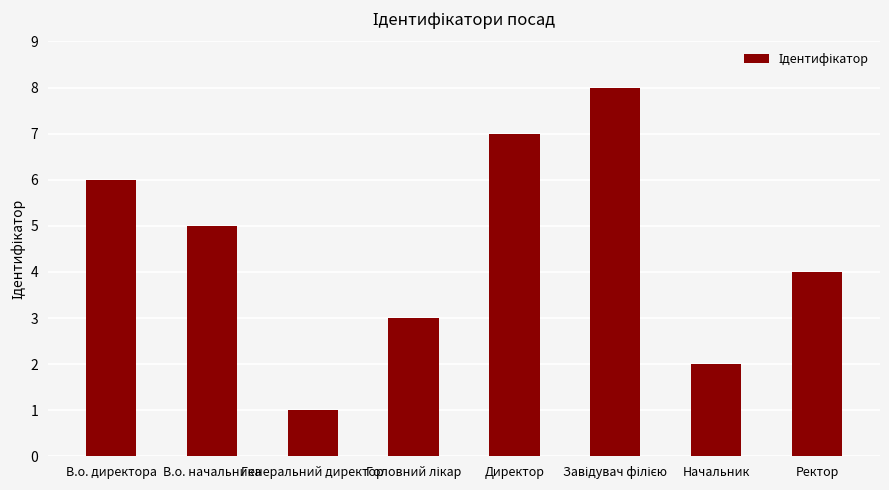

What is the change in value from В.о. директора to Генеральний директор?

-5